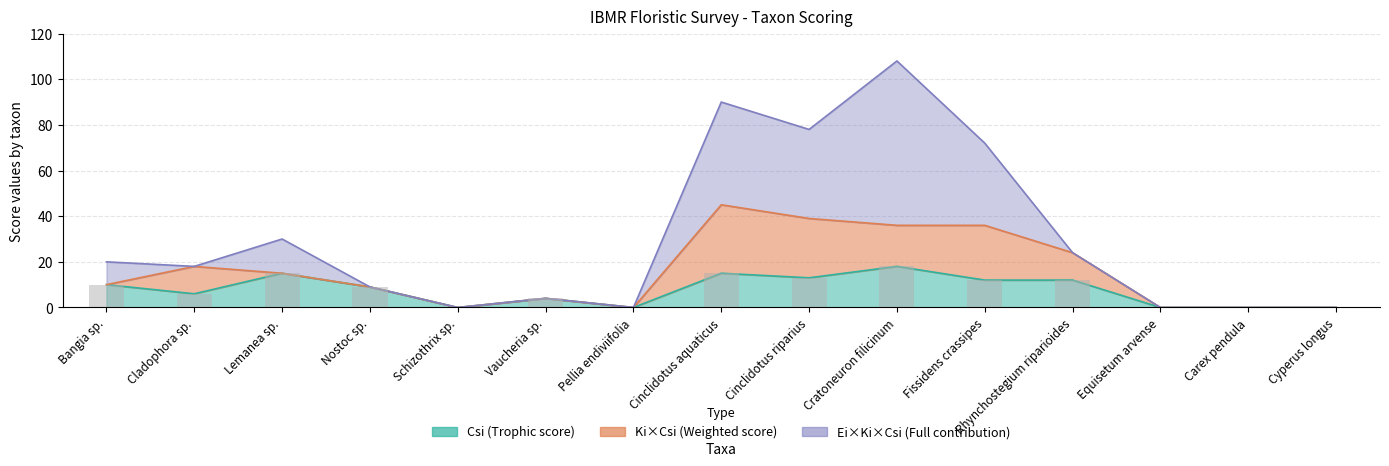

Is the value of Csi at Lemanea sp. greater than the value of KixCsi at Cyperus longus?

Yes